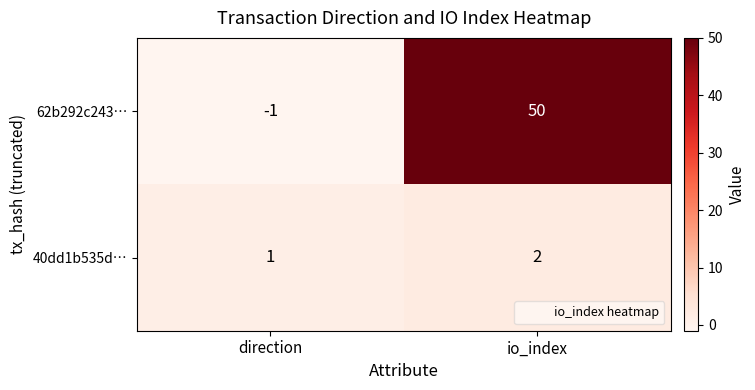

Rank the series at direction from highest to lowest value.

40dd1b535d…, 62b292c243…